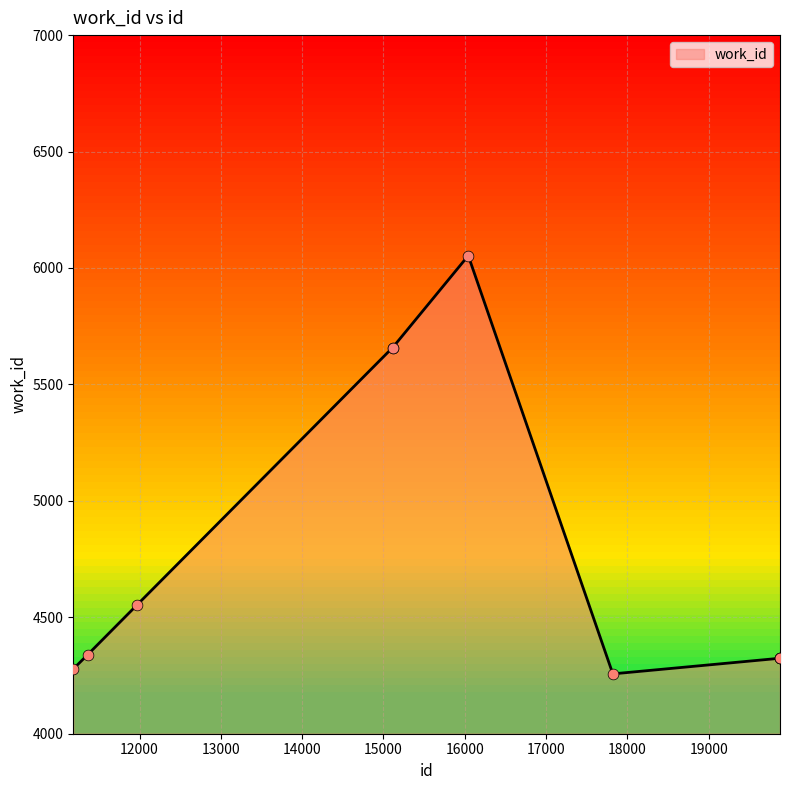

What is the difference between the maximum and minimum values?

1796